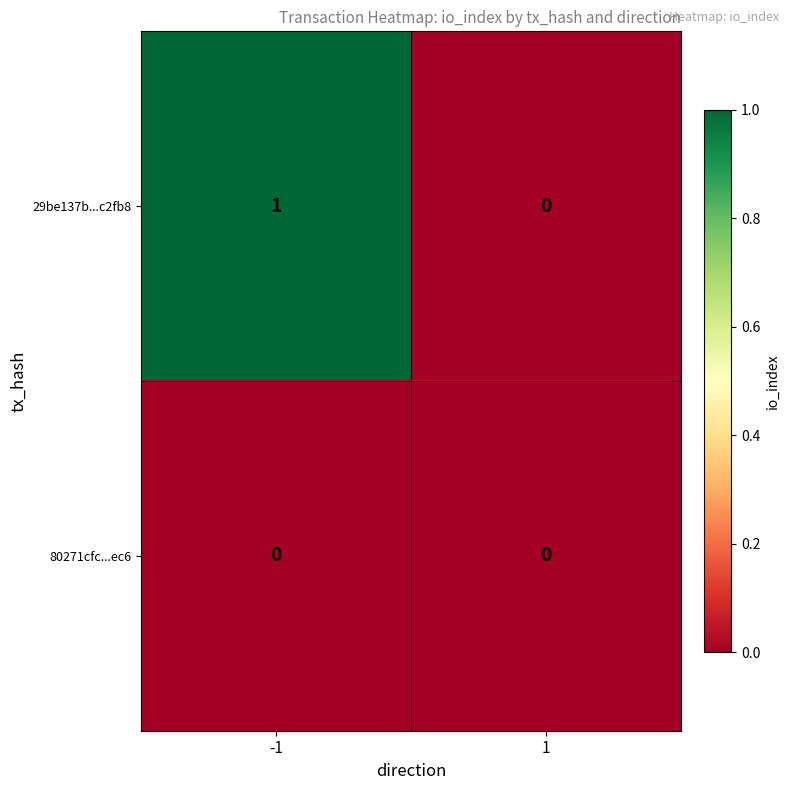

Reading right to left, list all the values displayed in this chart.

29be137b...c2fb8: 1=0	-1=1
80271cfc...ec6: 1=0	-1=0